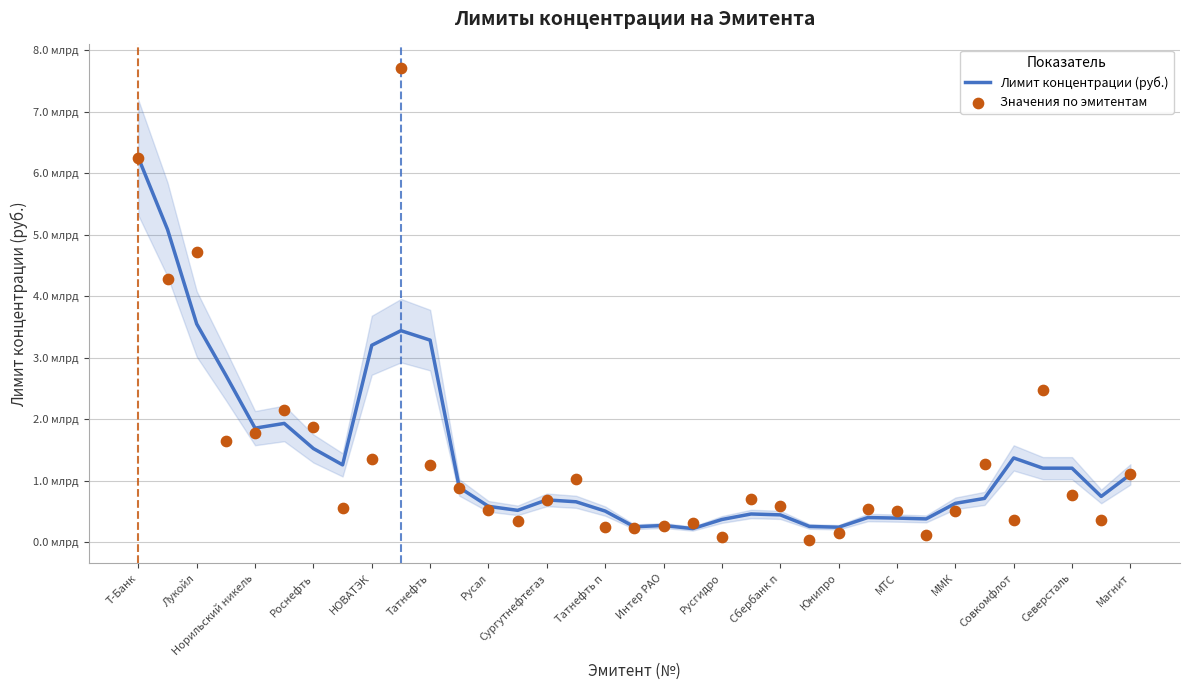

Which series has the widest spread of Y values?

Значения по эмитентам